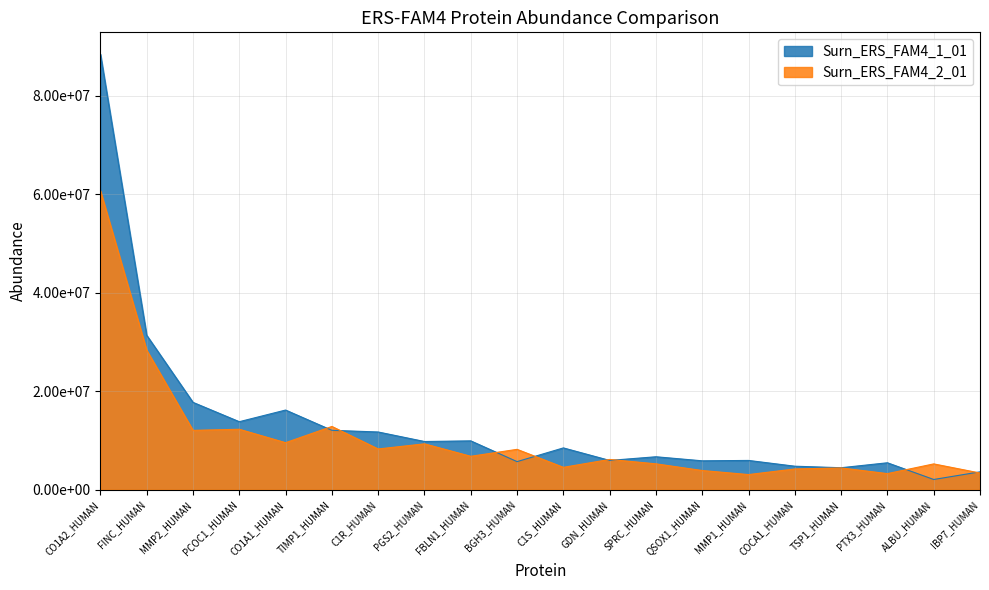

Is the value of Surn_ERS_FAM4_1_01 at QSOX1_HUMAN greater than the value of Surn_ERS_FAM4_2_01 at IBP7_HUMAN?

Yes